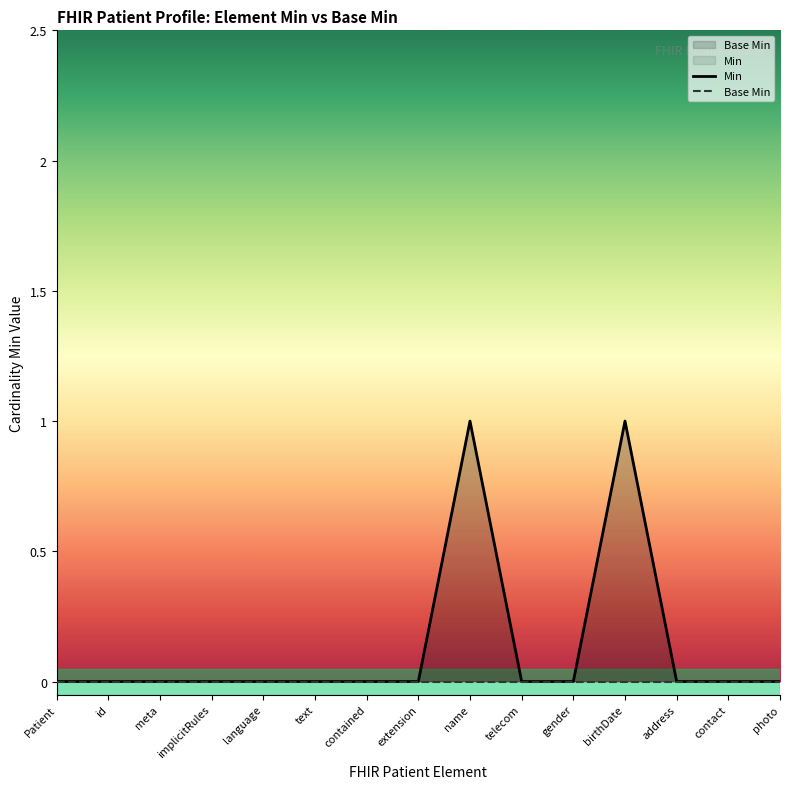

True or false: Base Min has more than 1 points higher than both neighbors.

False